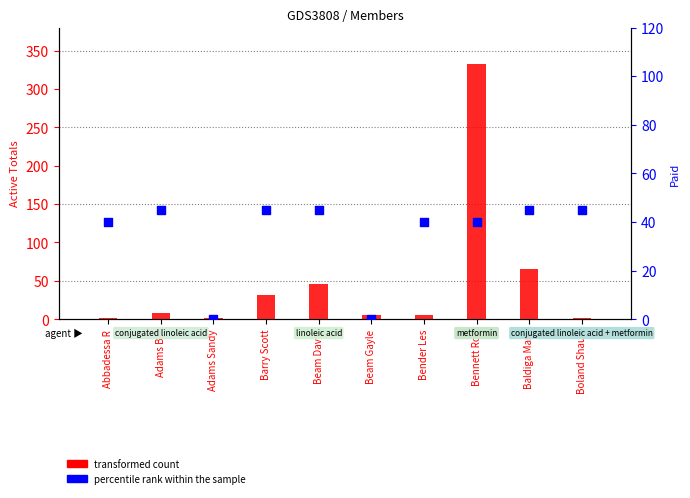

Is the value of Active Totals at Beam David greater than the value of Paid at Adams Sandy?

Yes